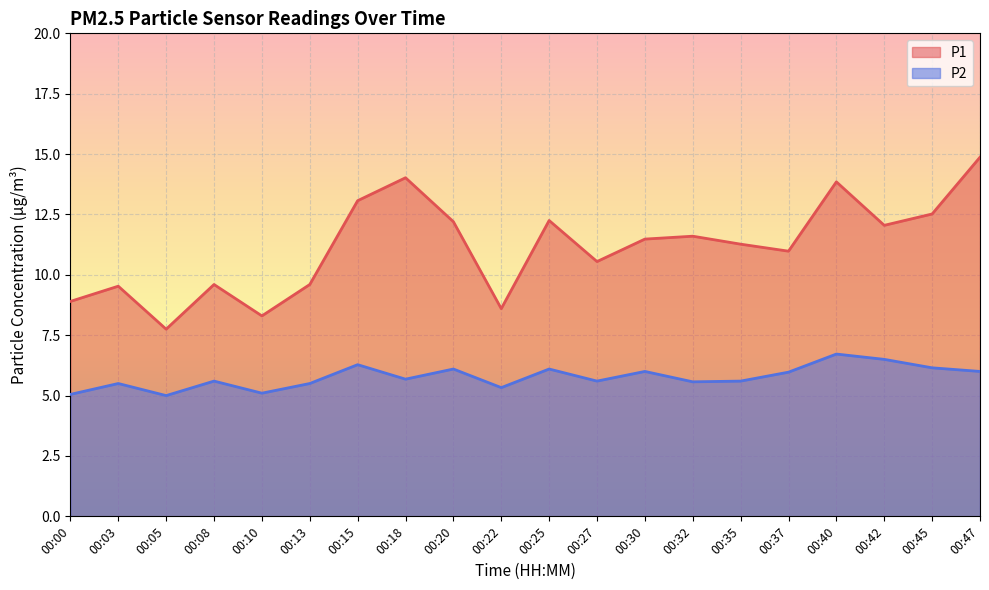

How many lines are shown in the chart?

2